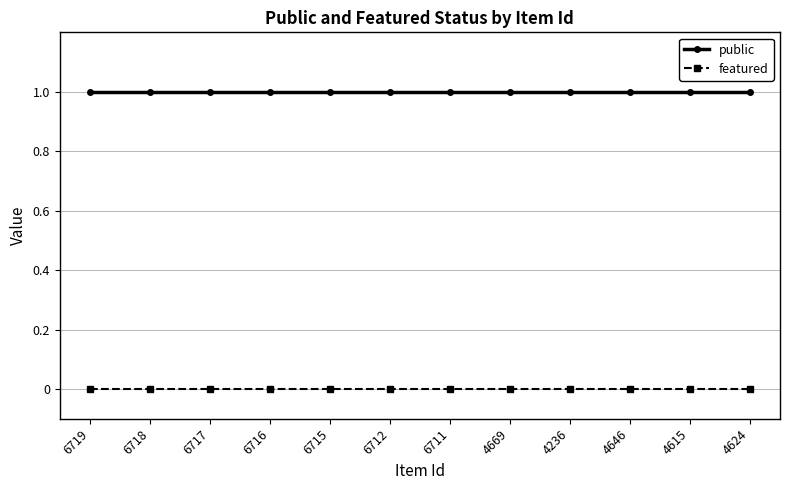

Which series has the largest total across all categories?

public